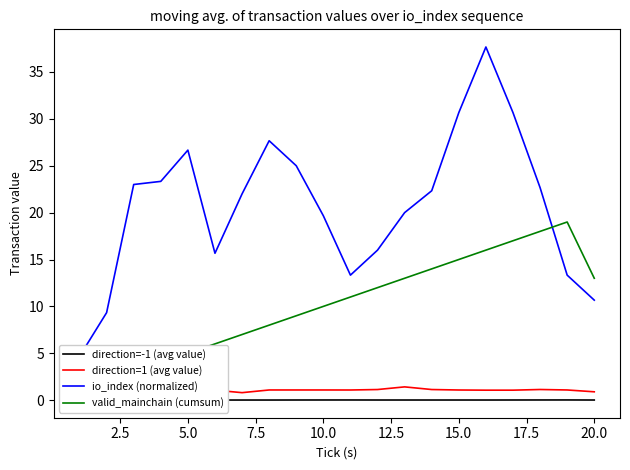

Rank the series by their maximum value, from highest to lowest.

io_index (normalized), valid_mainchain (cumsum), direction=1 (avg value), direction=-1 (avg value)